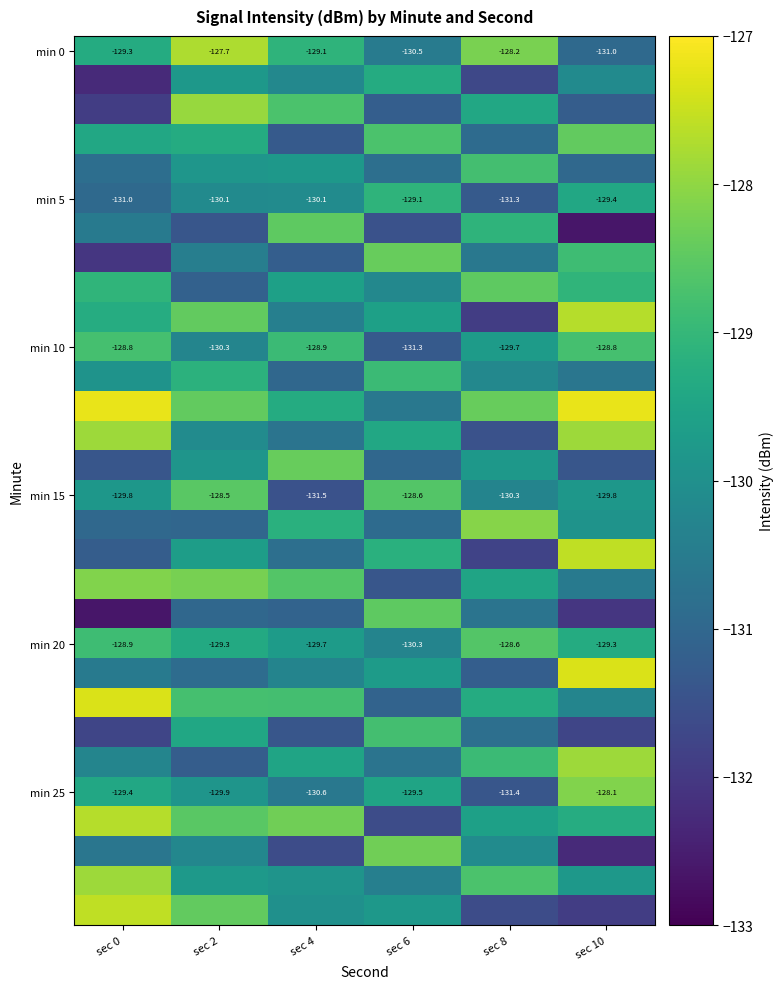

Between sec 2 and sec 0, which is larger?

sec 2